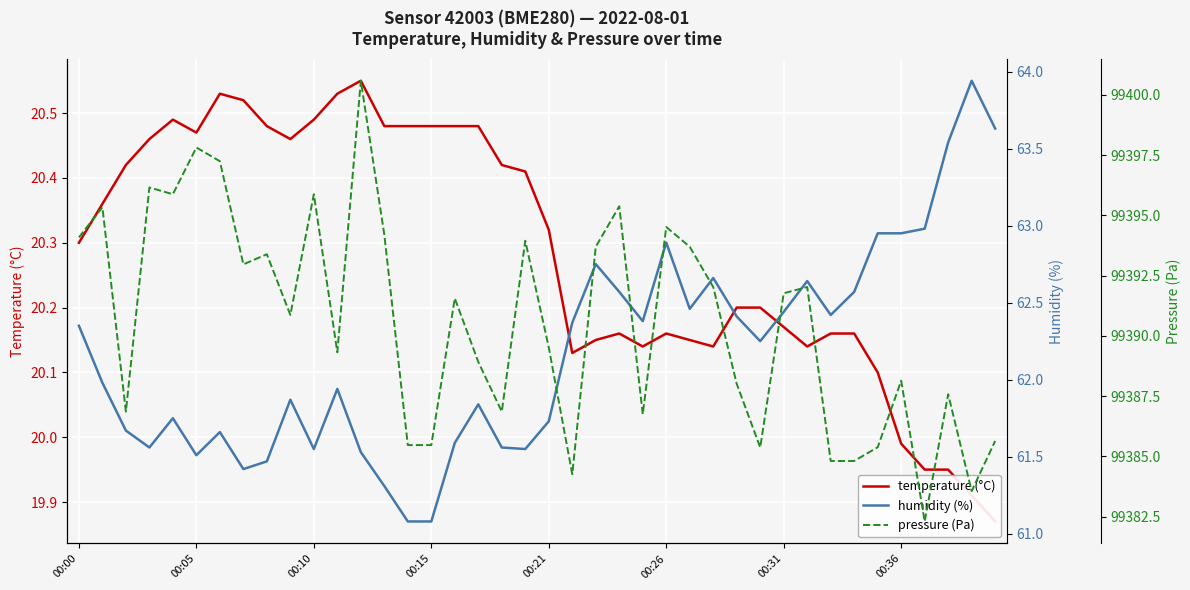

How many lines are shown in the chart?

3